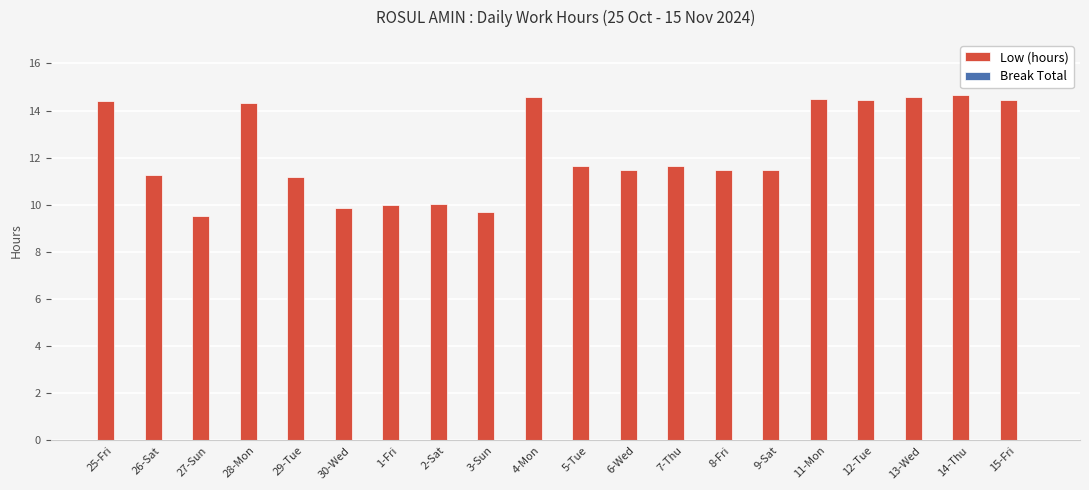

What is the minimum value shown in the chart?

9.5